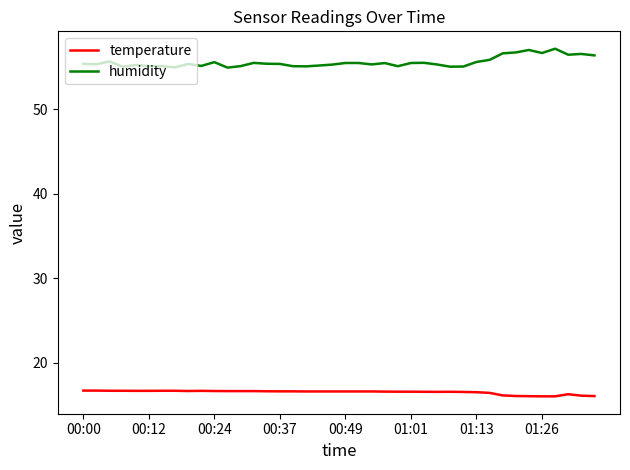

What is the smallest value displayed?

16.0